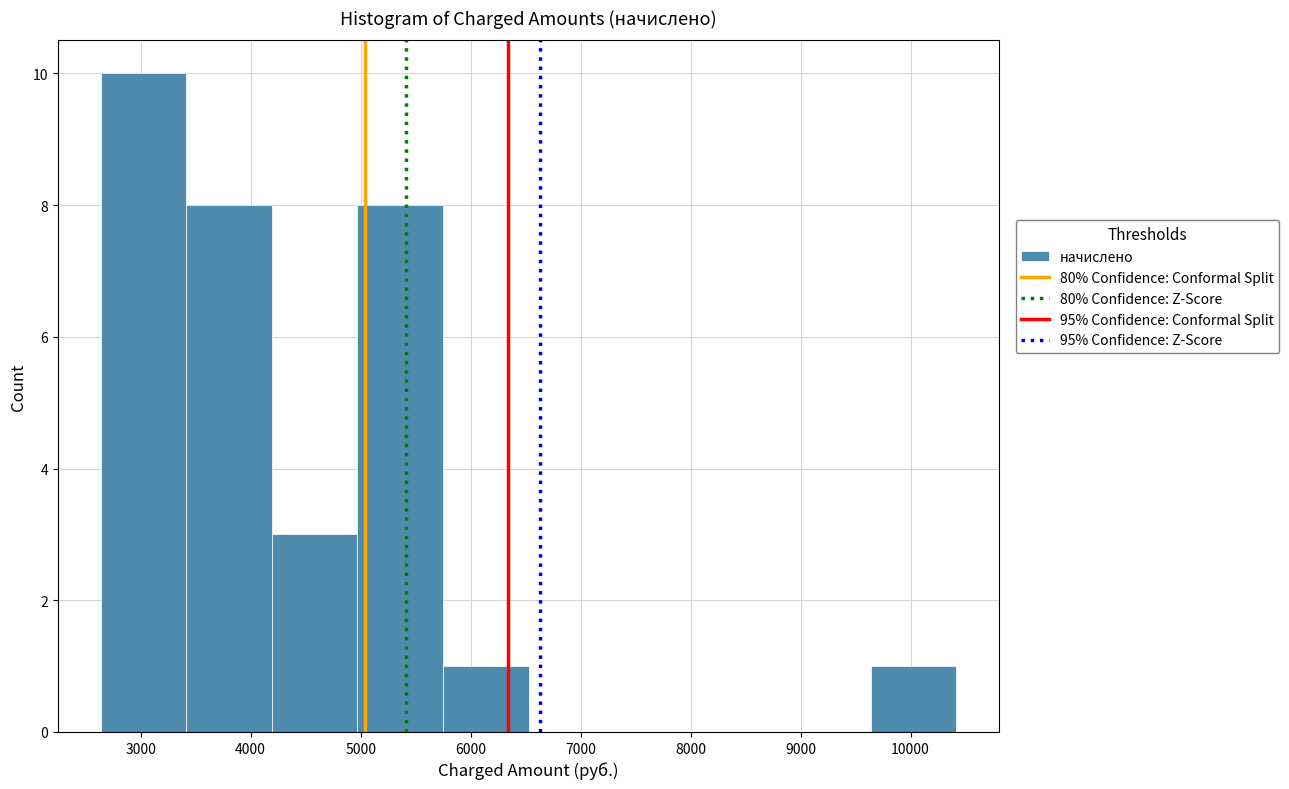

Over which range of the x-axis is the bar tallest?

2600 to 3400